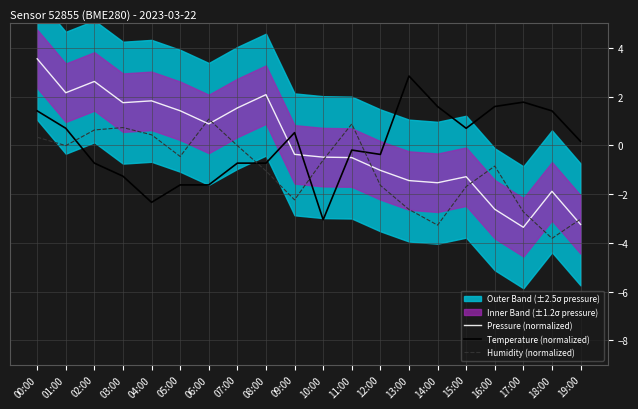

Is it true that Pressure (normalized) equals -1.5 at 17:00?

False